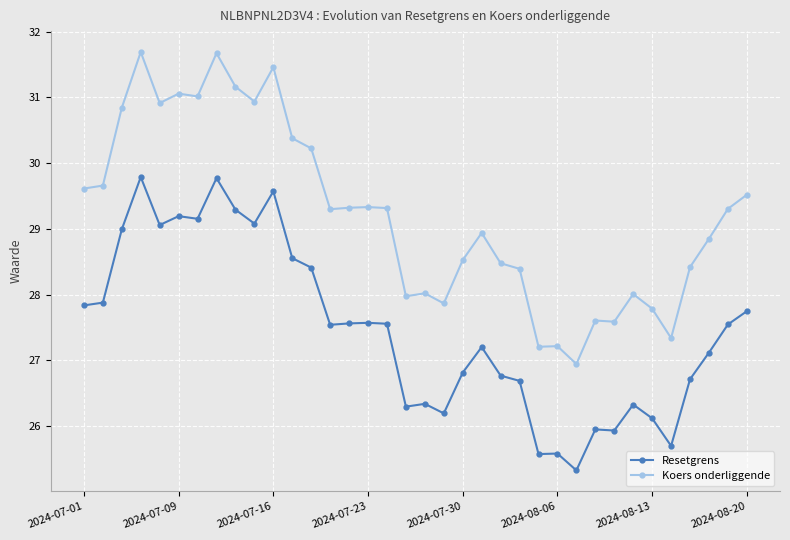

What is the smallest value displayed?

25.3